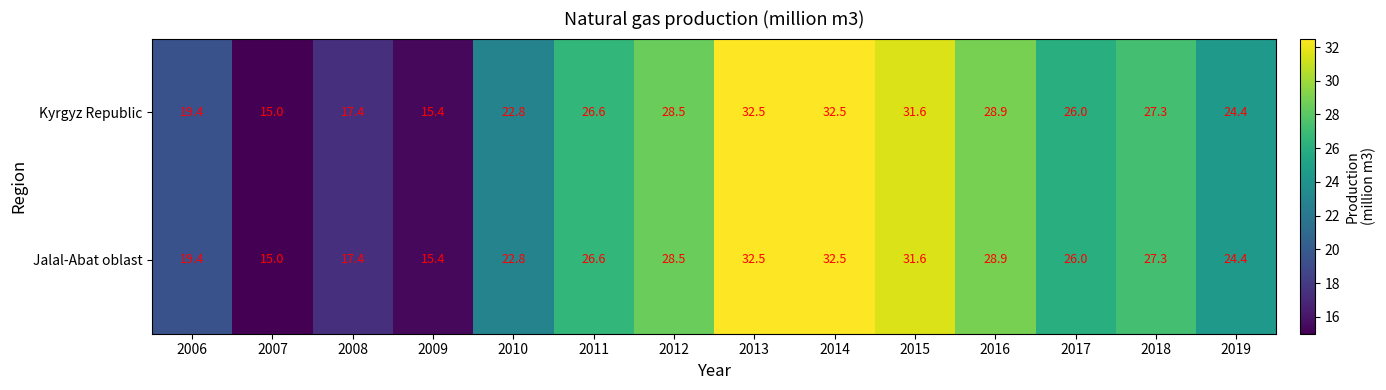

How many data points does each series have?

14